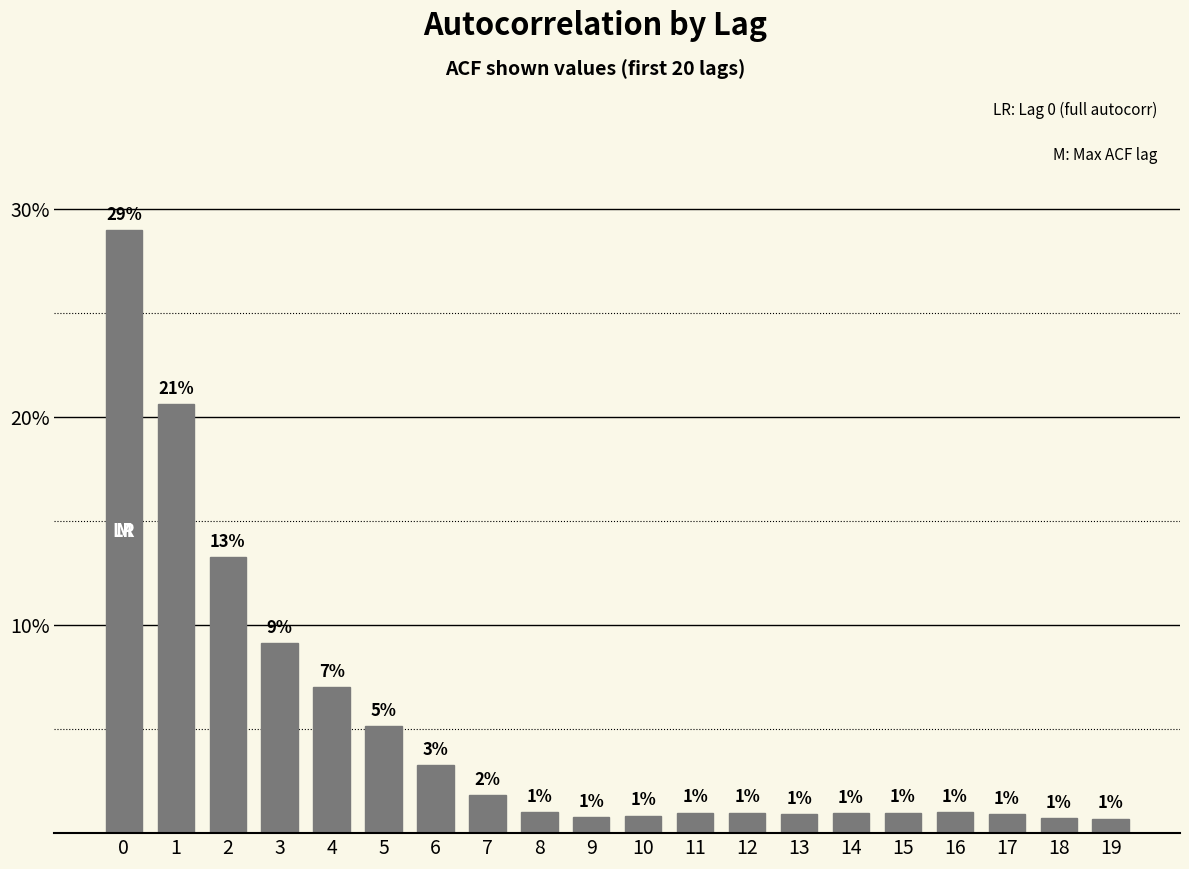

Is it true that the value at 13 is 0.9?

True